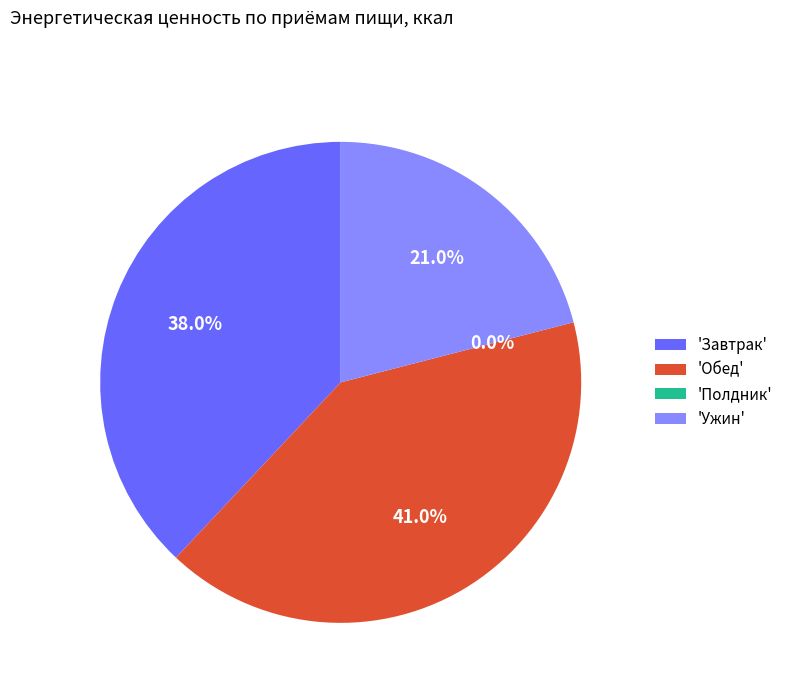

Is it true that Обед is 41% of the pie?

True